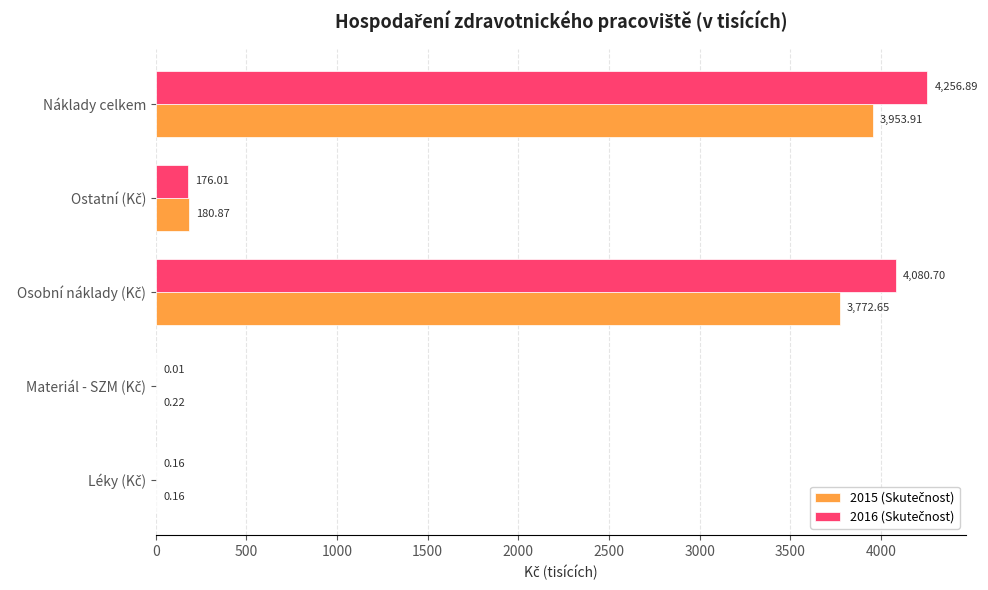

At which category is the sum across all series the highest?

Náklady celkem